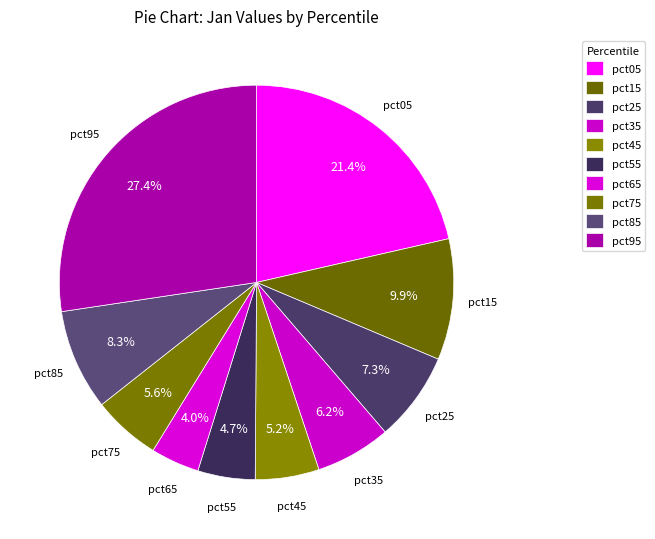

What percentage is the pct75 slice, to the nearest percent?

6%